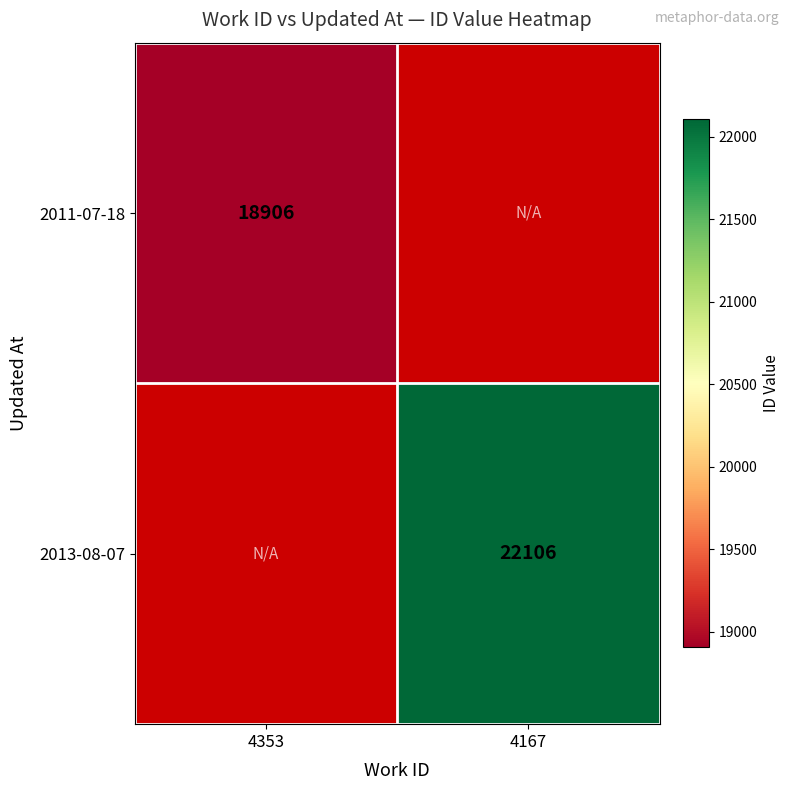

The value of 2013-08-07 at 4167 is 22106. True or false?

True